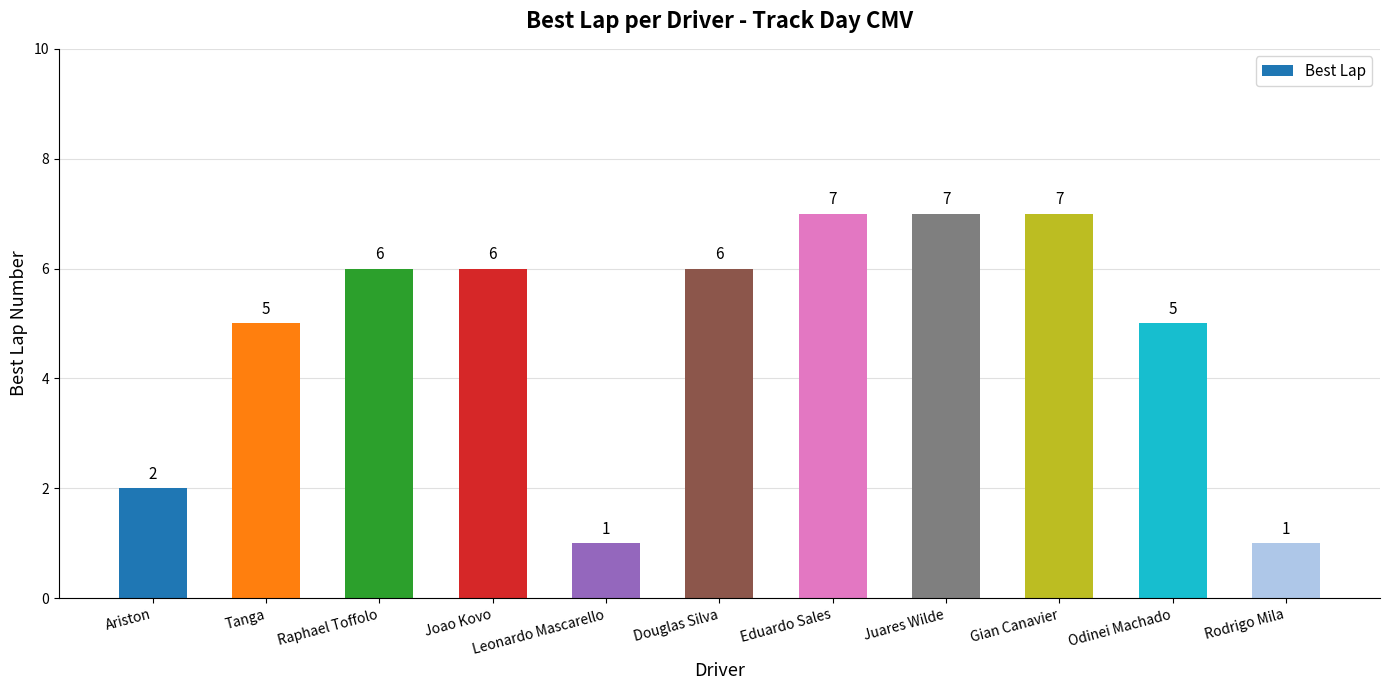

What value does the data have at Odinei Machado?

5